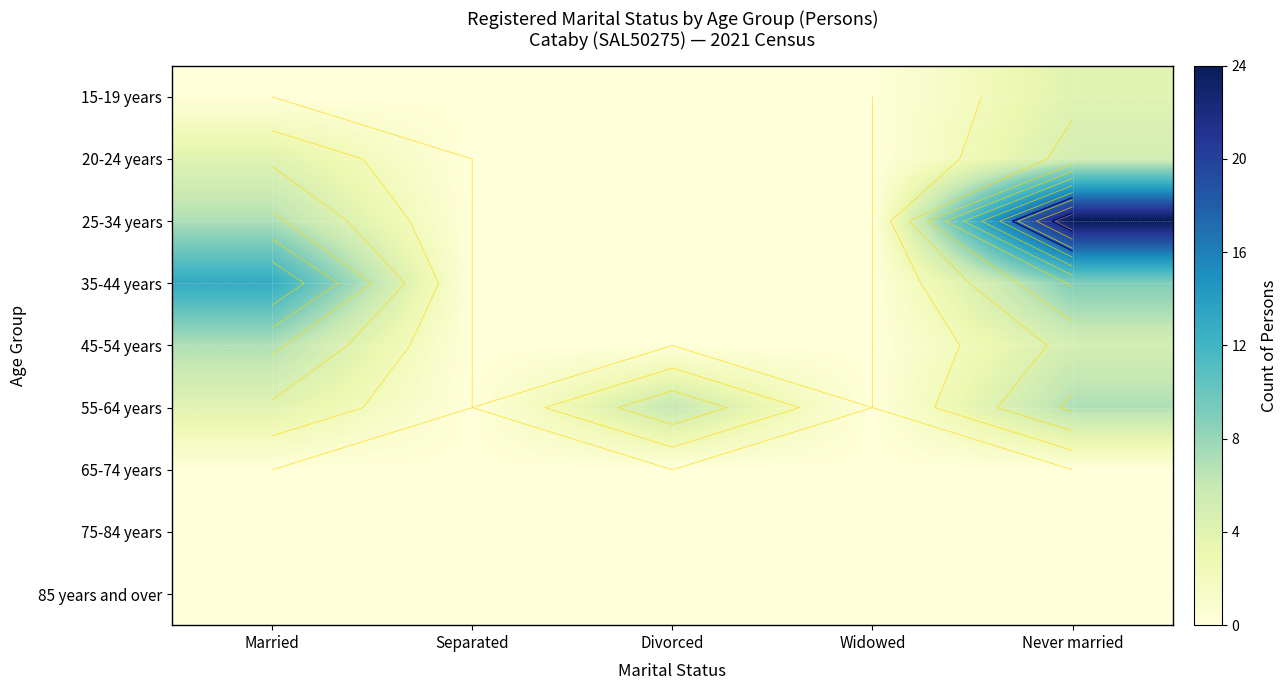

What is the approximate value of 55-64 years at Married?

4